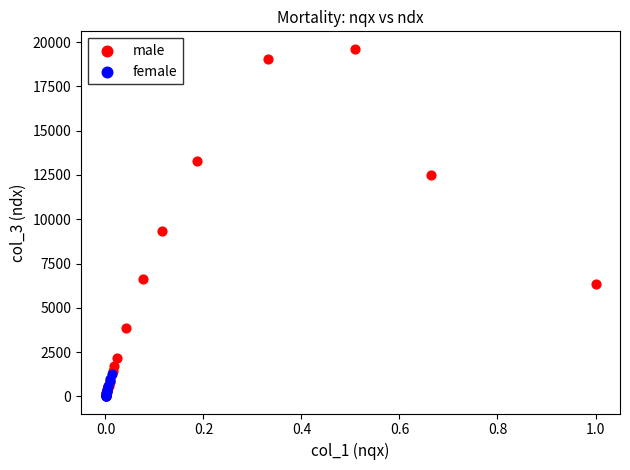

Which series contains the highest Y value?

male